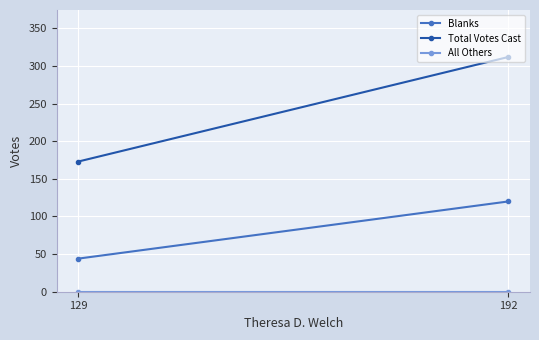

The value of Blanks at 129 is 66. True or false?

False